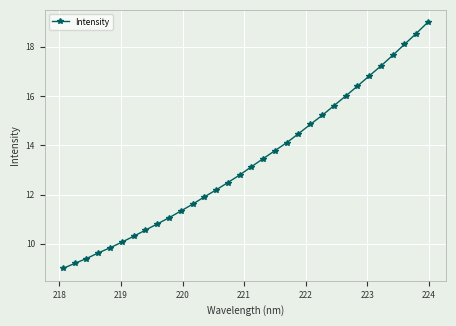

What is the average value?

13.3